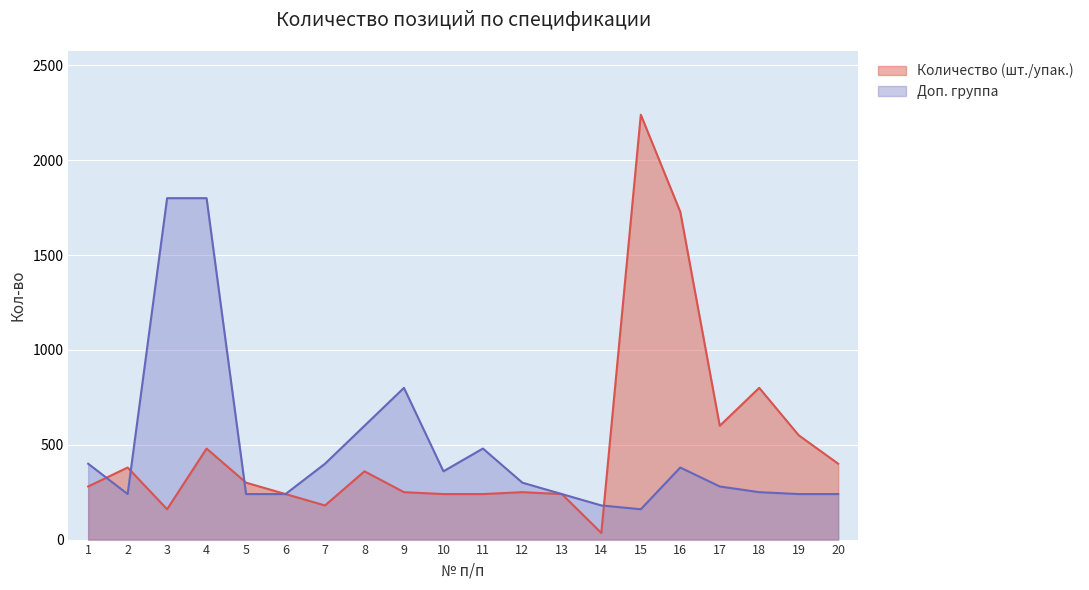

What is the sum of all values?

9953